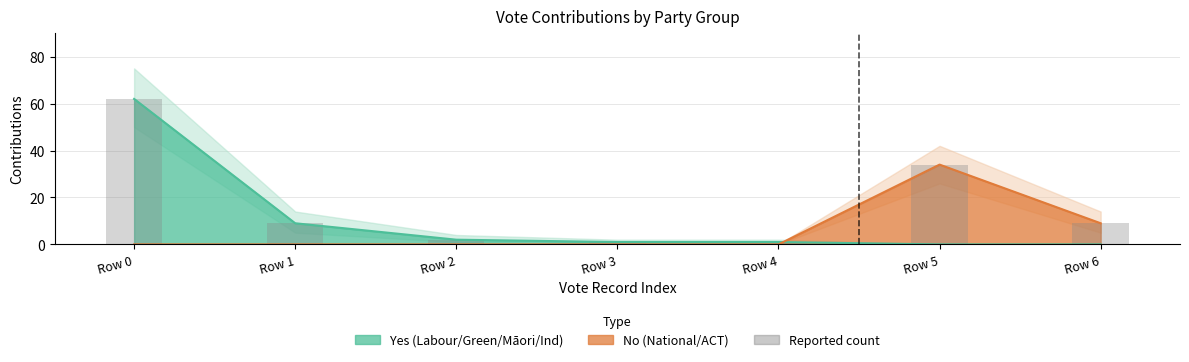

Which has a higher value, Row 3 or Row 2?

Row 2